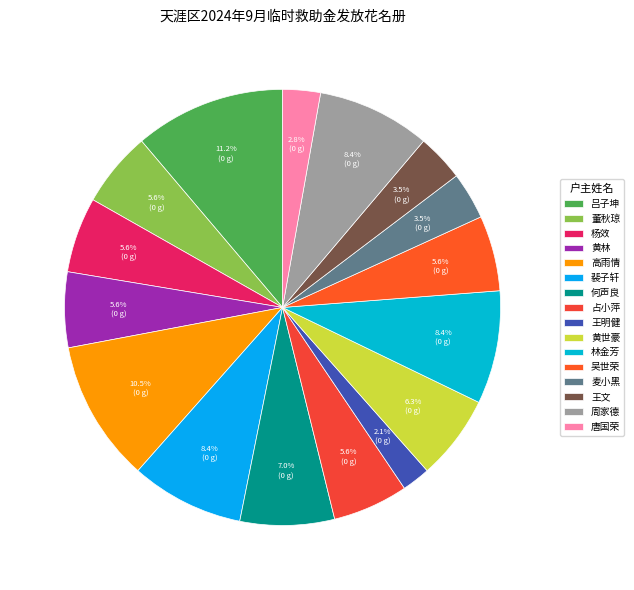

What percentage is the 王文 slice, to the nearest percent?

3%